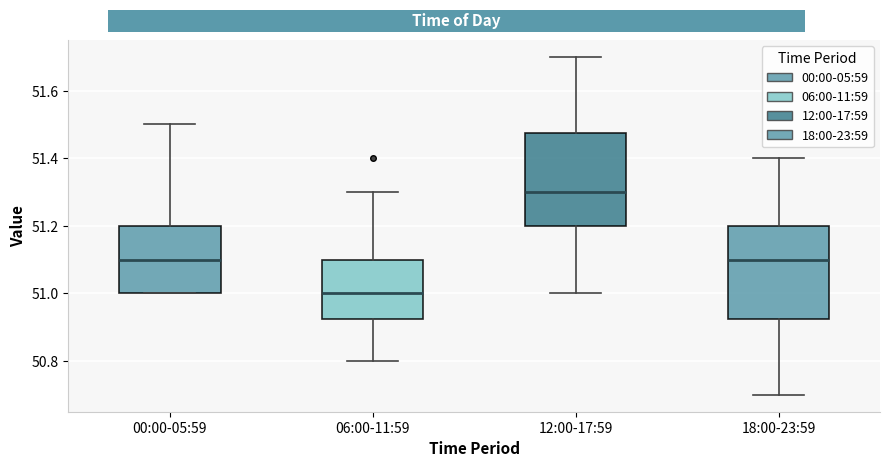

Which box's median line is the highest?

12:00-17:59